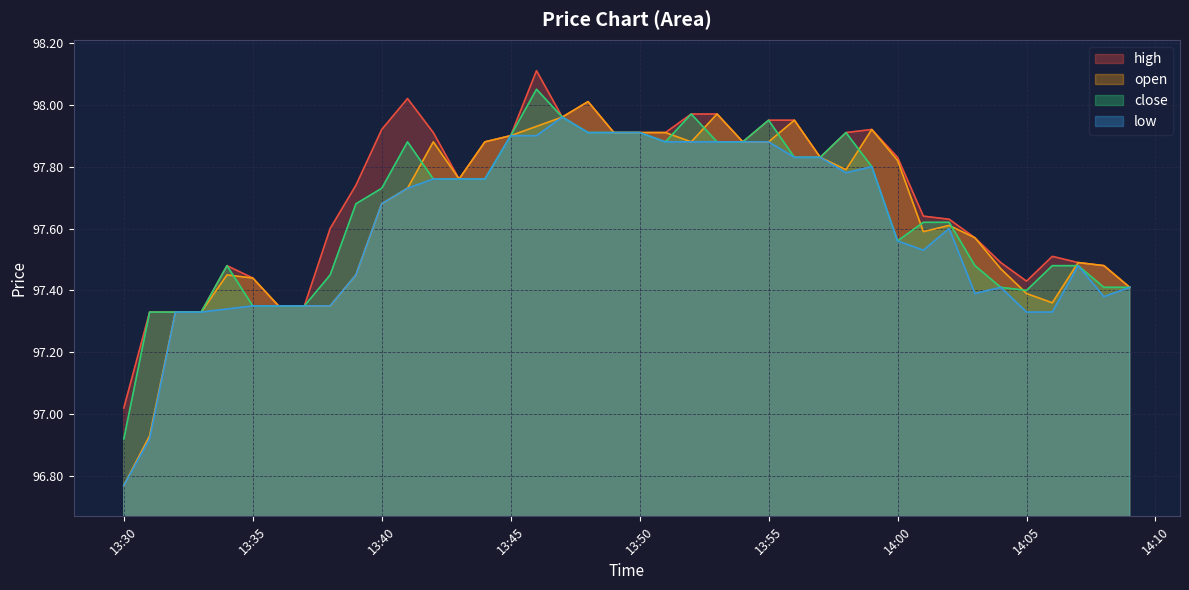

Which series has the largest range (max minus min)?

open